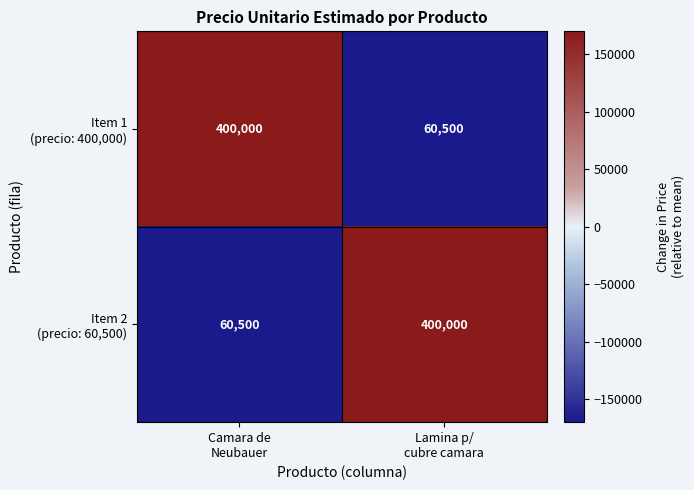

What is the greatest value displayed?

400000